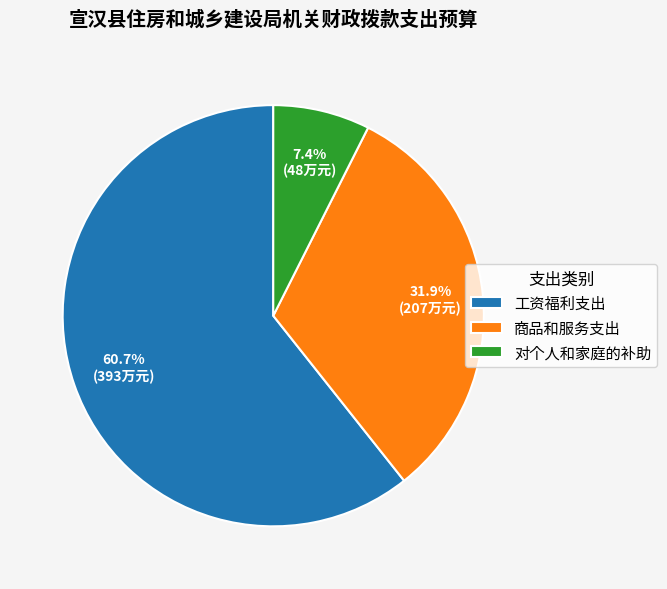

To the nearest percent, what is the average slice percentage?

33%